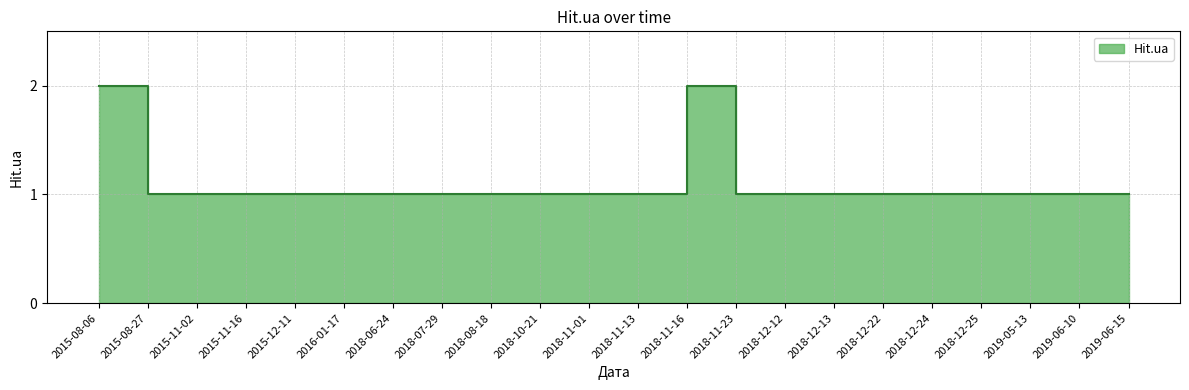

What is the difference between the maximum and minimum values?

1